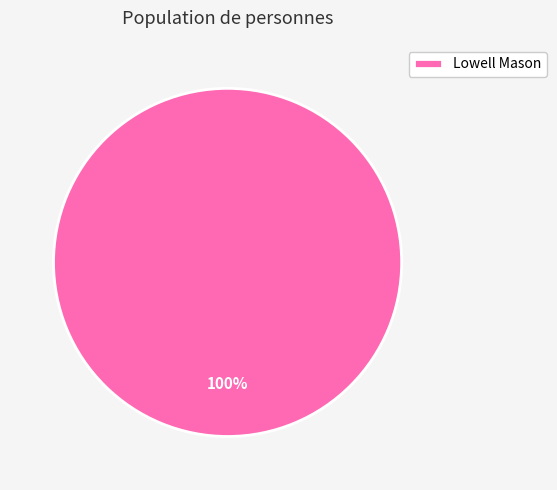

True or false: Lowell Mason accounts for 90% of the total.

False